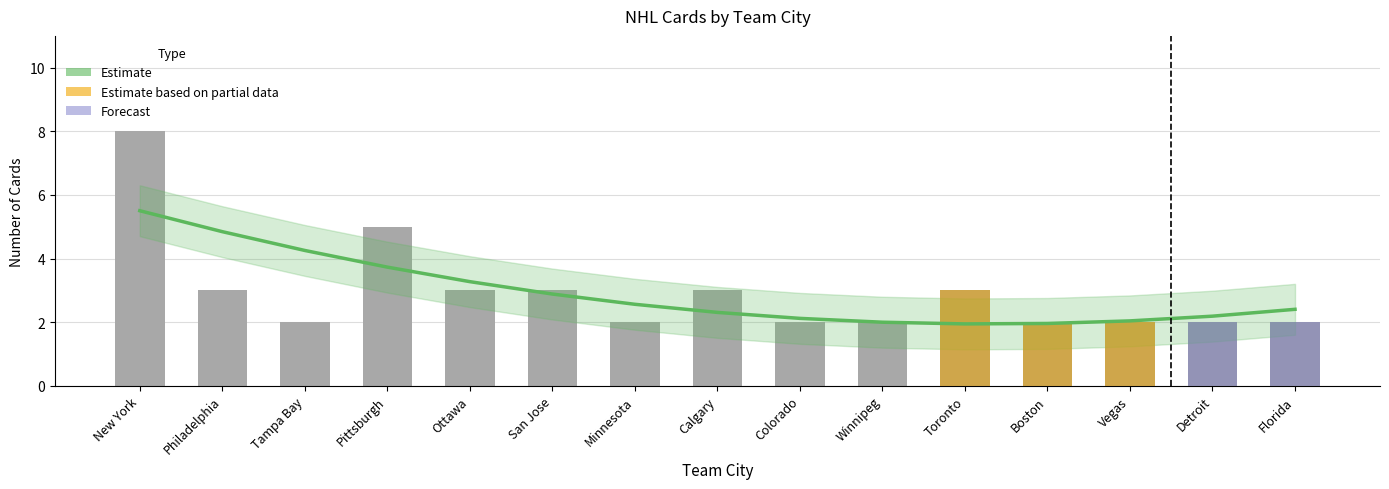

How many values are between 2 and 3?

13